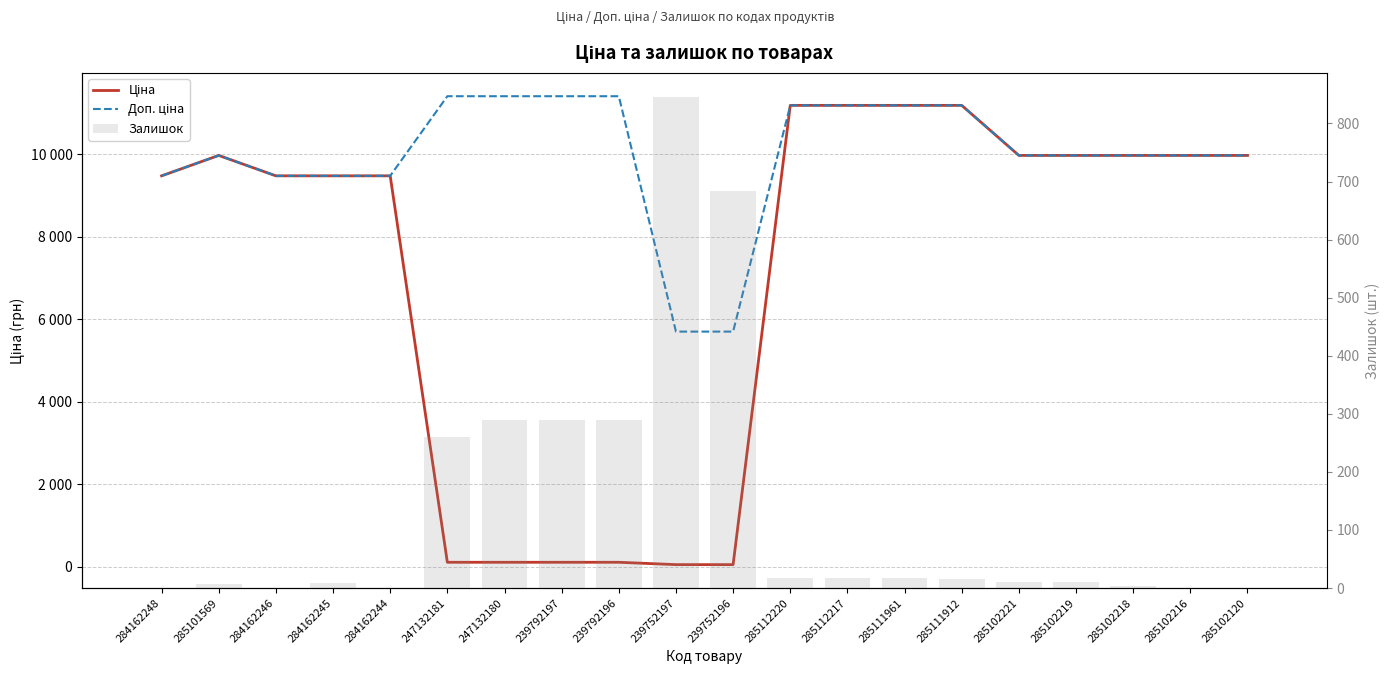

How many groups of bars are there?

20